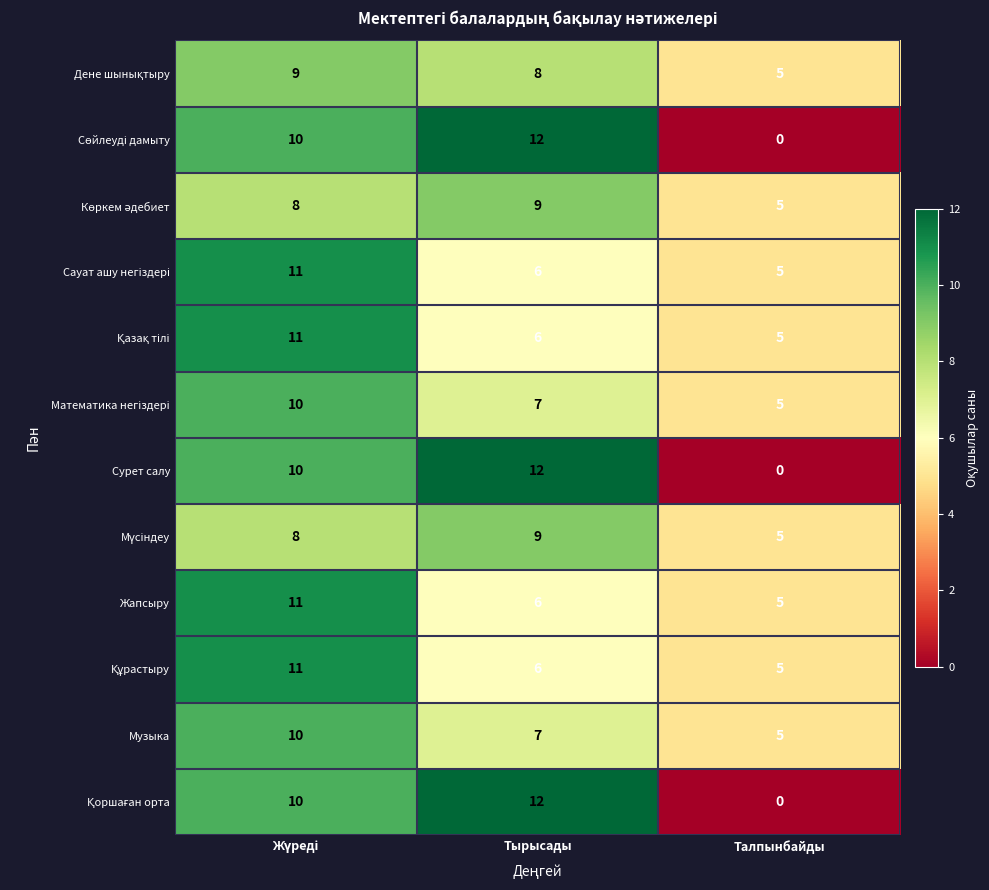

Which category has the lowest value across all series?

Талпынбайды